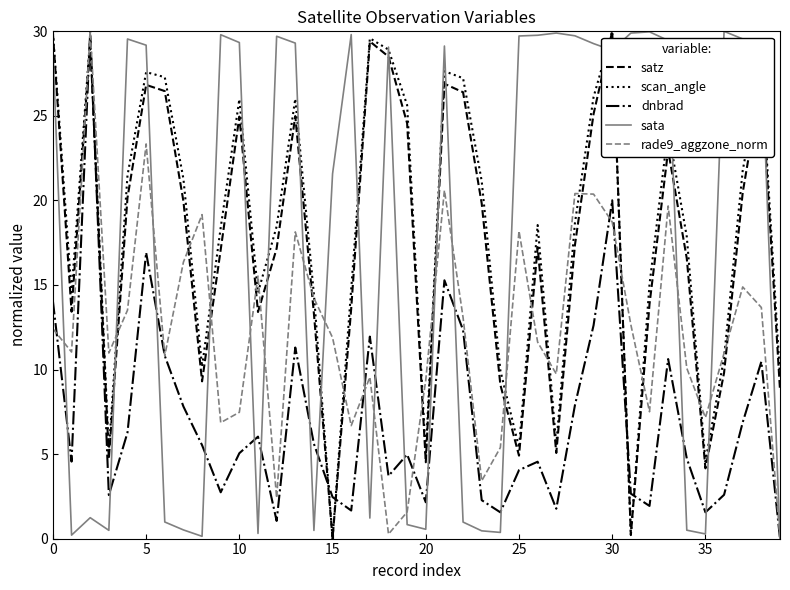

Is this an area chart (filled region under the line)?

No